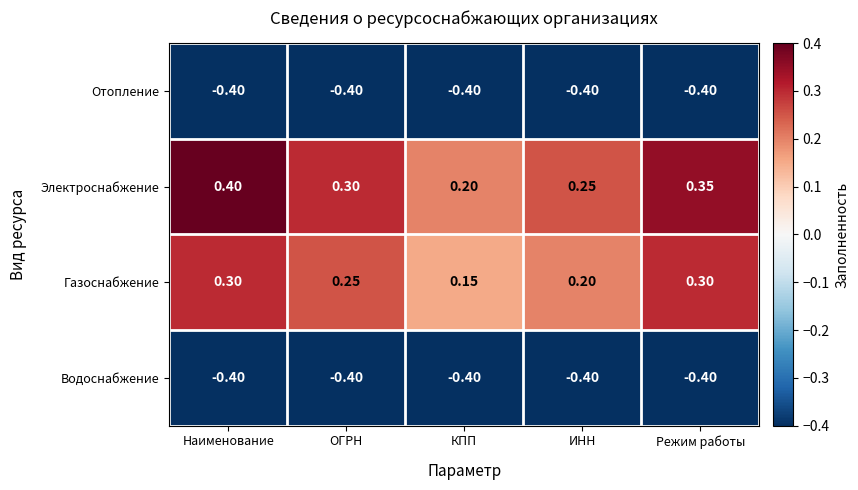

Which series changed the most between Наименование and Режим работы?

Электроснабжение